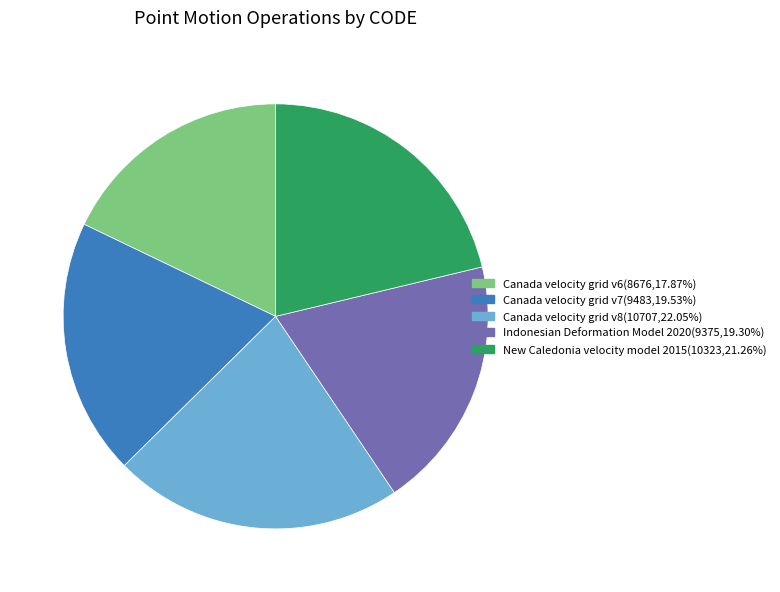

Which has a higher value, Indonesian Deformation Model 2020 or New Caledonia velocity model 2015?

New Caledonia velocity model 2015